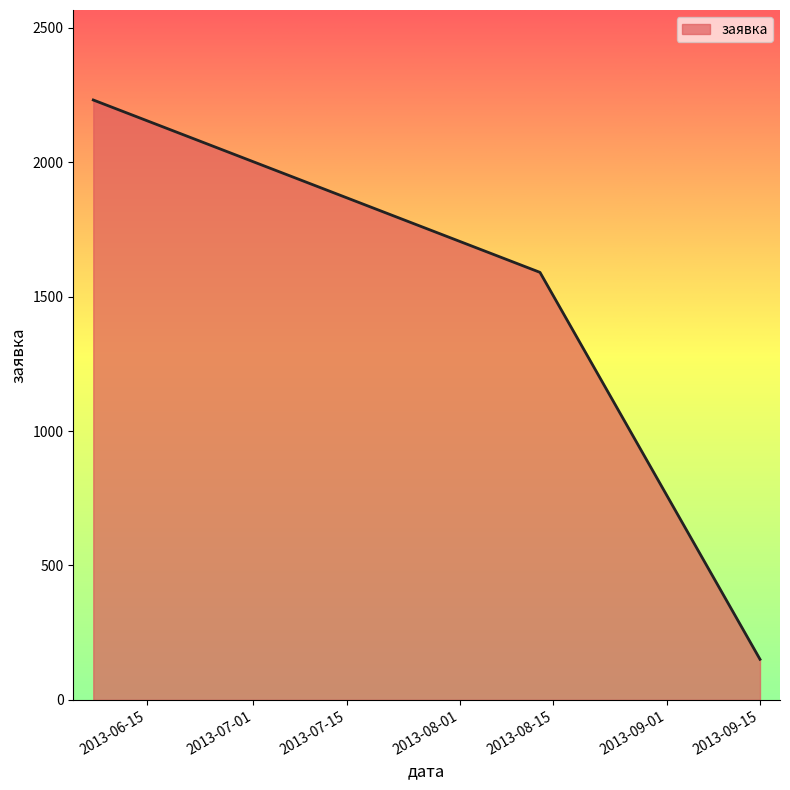

What is the smallest value displayed?

151